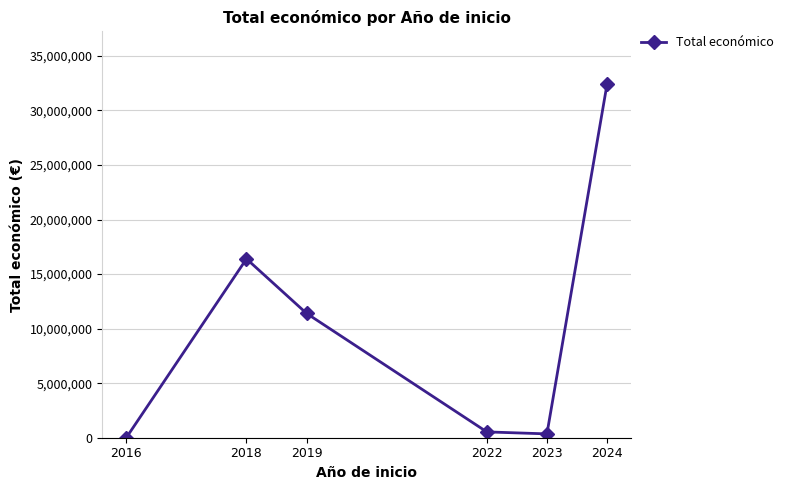

At which category does the chart reach its peak across all series?

2024